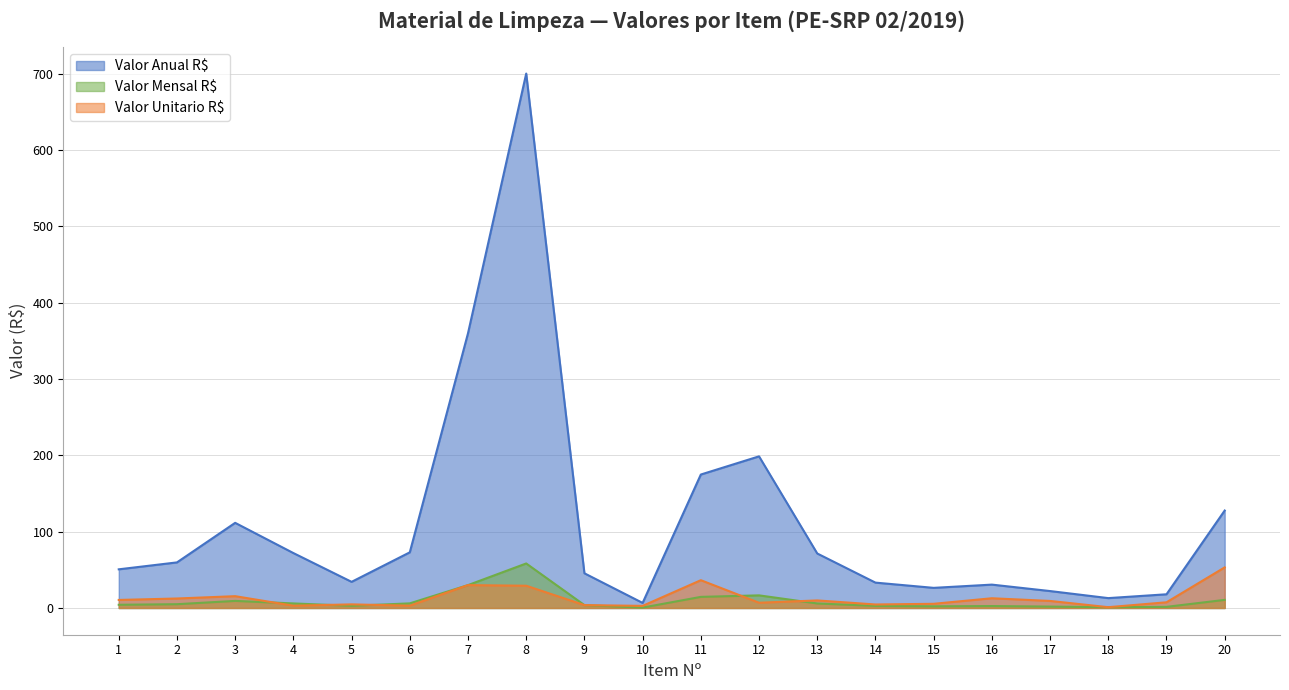

Reading right to left, what are all the values shown in this chart?

Valor Anual R$: 20=127.7	19=18.0	18=13.0	17=22.2	16=30.6	15=26.4	14=33.3	13=71.4	12=198.7	11=174.9	10=6.7	9=45.5	8=700.3	7=360.0	6=73.0	5=34.3	4=72.0	3=111.6	2=59.8	1=50.7
Valor Mensal R$: 20=10.6	19=1.5	18=1.1	17=1.9	16=2.6	15=2.2	14=2.8	13=6.0	12=16.6	11=14.6	10=0.6	9=3.8	8=58.4	7=30.0	6=6.1	5=2.9	4=6.0	3=9.3	2=5.0	1=4.2
Valor Unitario R$: 20=53.2	19=7.5	18=1.1	17=9.2	16=12.8	15=5.5	14=4.6	13=9.9	12=6.9	11=36.4	10=2.8	9=3.8	8=29.2	7=30.0	6=3.0	5=4.8	4=3.0	3=15.5	2=12.4	1=10.6